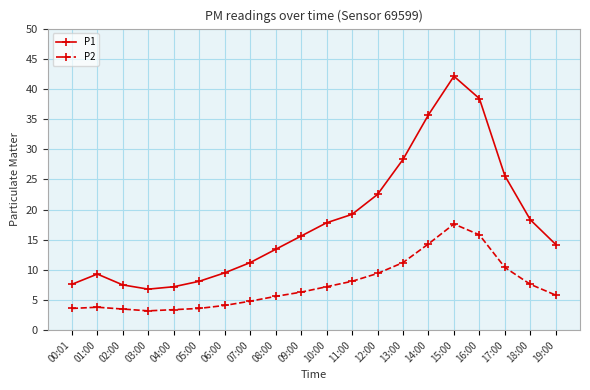

Which series has the largest total across all categories?

P1